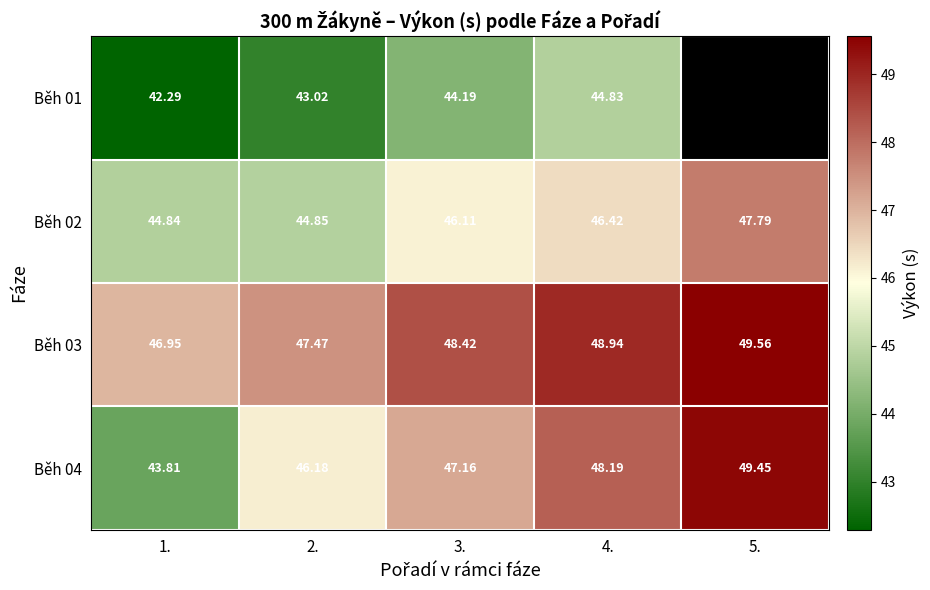

What is the difference between the maximum and minimum values in the Běh 04 series?

5.6